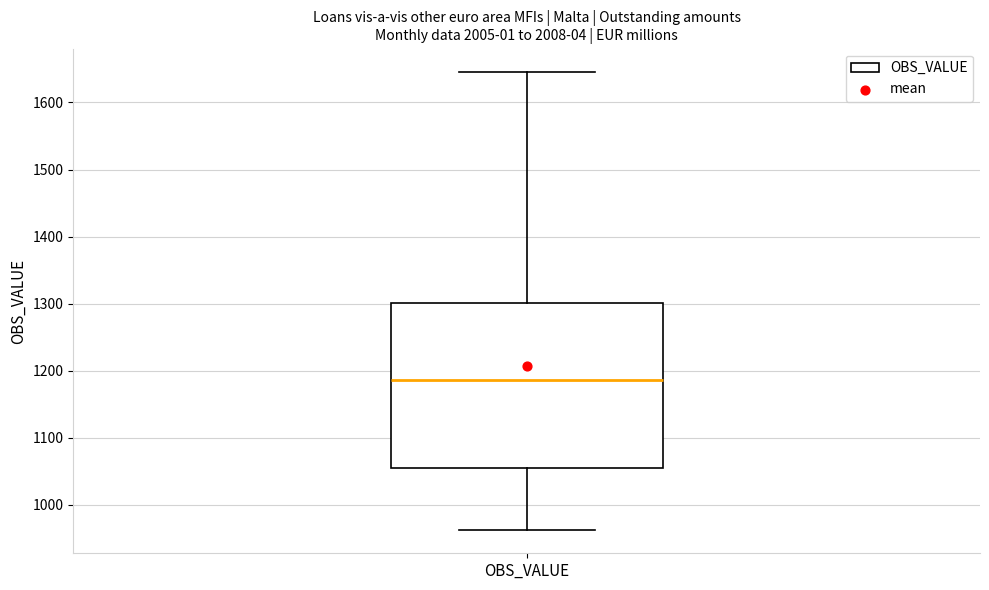

Transcribe this box plot: give where the median line is, the range the box spans, and where the two whiskers end, as read against the y-axis. The values are not printed on the chart, so give them approximately, as read against the axis.

median 1190, box 1050 to 1300, whiskers 960 to 1650